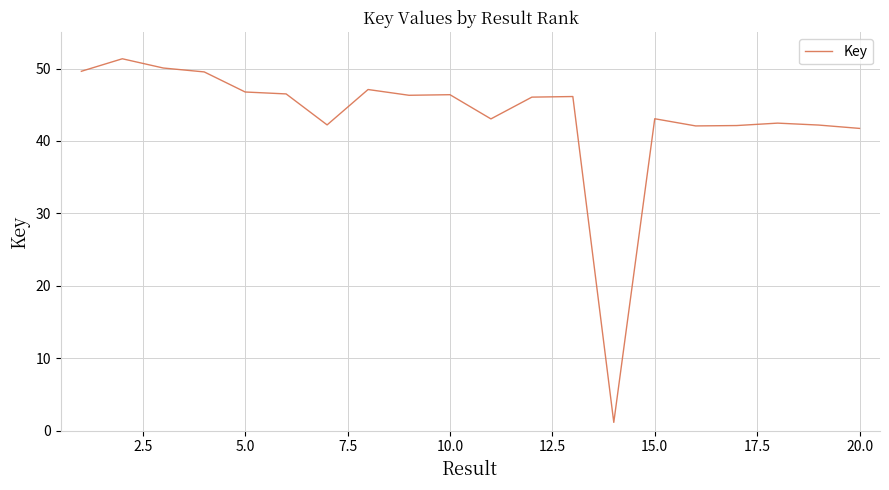

What is the greatest value displayed?

51.4